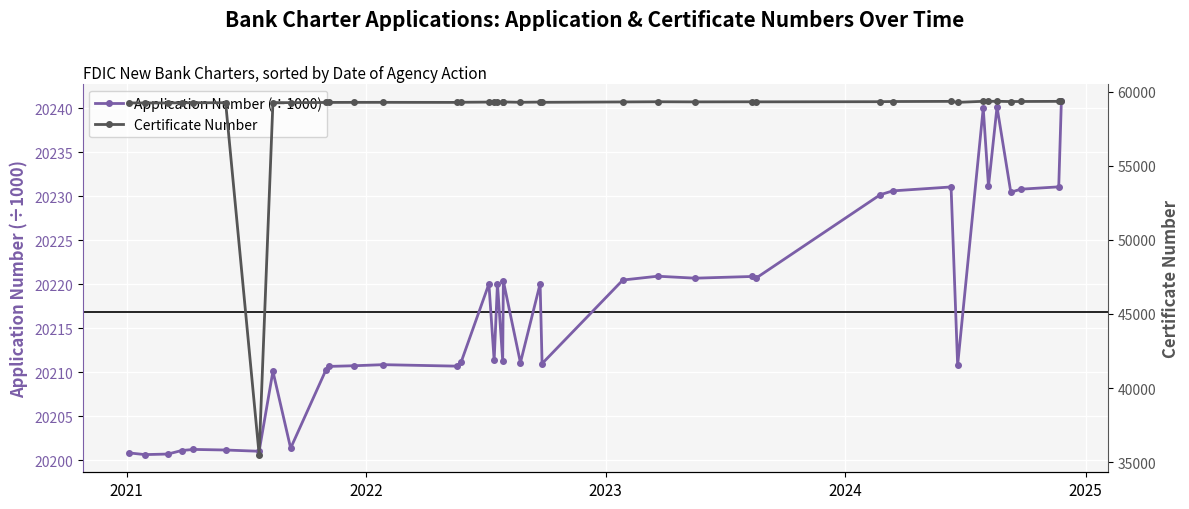

What is the value of the Application Number (÷1000) point at the 15th from the left?

20211.2